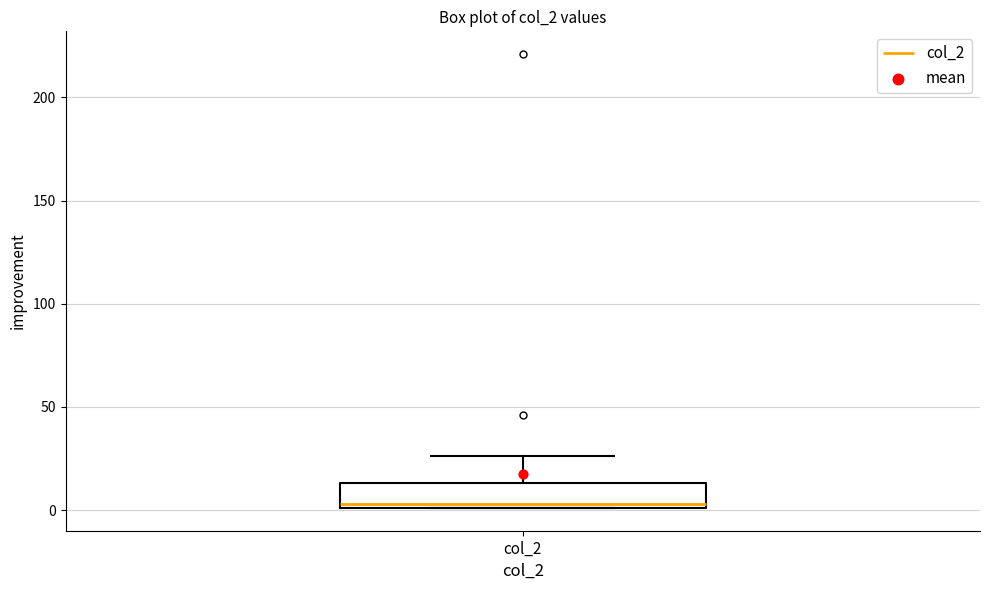

Where is the upper edge of the box for col_2 on the y-axis? The values are not printed on the chart, so give them approximately, as read against the axis.

15